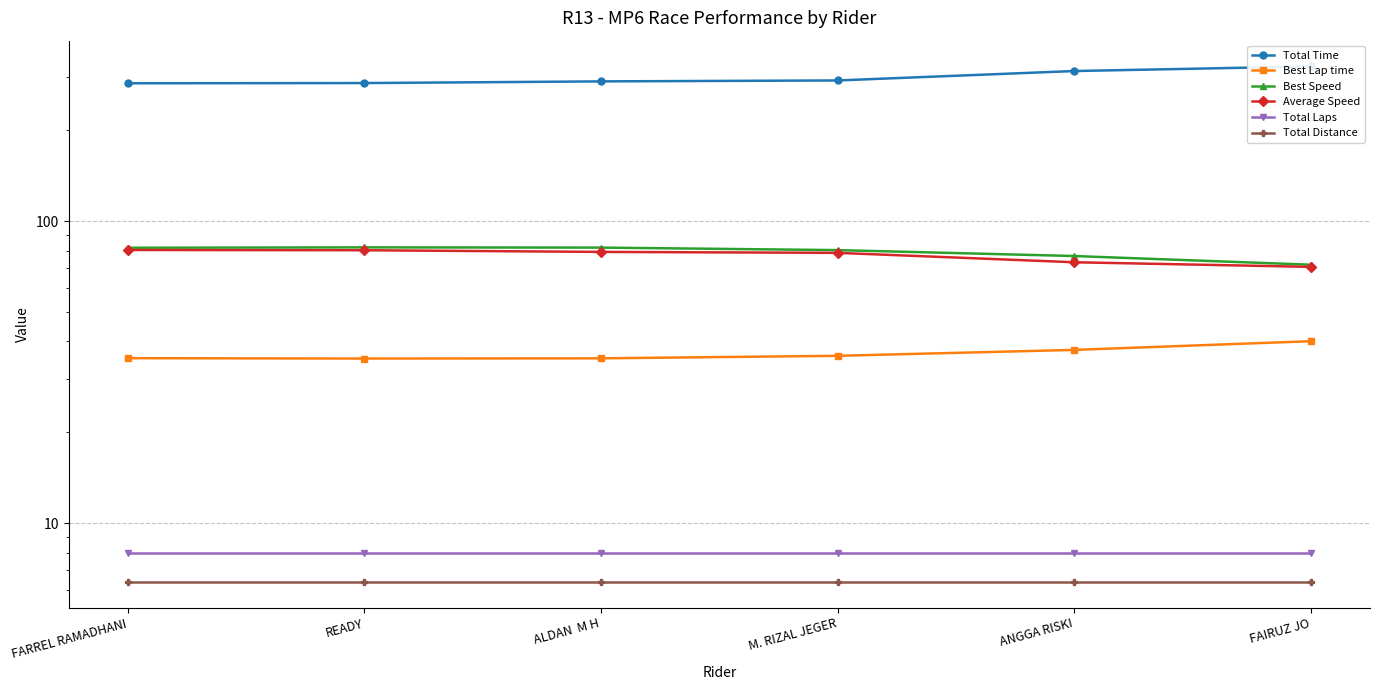

Reading left to right, what are all the values shown in this chart?

Total Time: FARREL RAMADHANI=286.6	READY=287.2	ALDAN  M H=290.9	M. RIZAL JEGER=292.9	ANGGA RISKI=314.8	FAIRUZ JO=326.0
Best Lap time: FARREL RAMADHANI=35.2	READY=35.1	ALDAN  M H=35.2	M. RIZAL JEGER=35.9	ANGGA RISKI=37.5	FAIRUZ JO=40.1
Best Speed: FARREL RAMADHANI=81.8	READY=82.0	ALDAN  M H=81.9	M. RIZAL JEGER=80.3	ANGGA RISKI=76.8	FAIRUZ JO=71.8
Average Speed: FARREL RAMADHANI=80.4	READY=80.2	ALDAN  M H=79.2	M. RIZAL JEGER=78.7	ANGGA RISKI=73.2	FAIRUZ JO=70.7
Total Laps: FARREL RAMADHANI=8.0	READY=8.0	ALDAN  M H=8.0	M. RIZAL JEGER=8.0	ANGGA RISKI=8.0	FAIRUZ JO=8.0
Total Distance: FARREL RAMADHANI=6.4	READY=6.4	ALDAN  M H=6.4	M. RIZAL JEGER=6.4	ANGGA RISKI=6.4	FAIRUZ JO=6.4